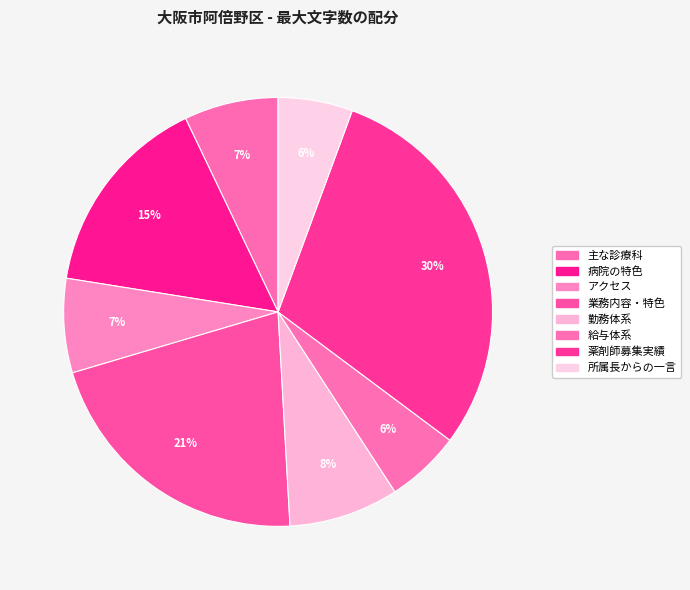

To the nearest percent, what percentage of the pie is 給与体系?

6%